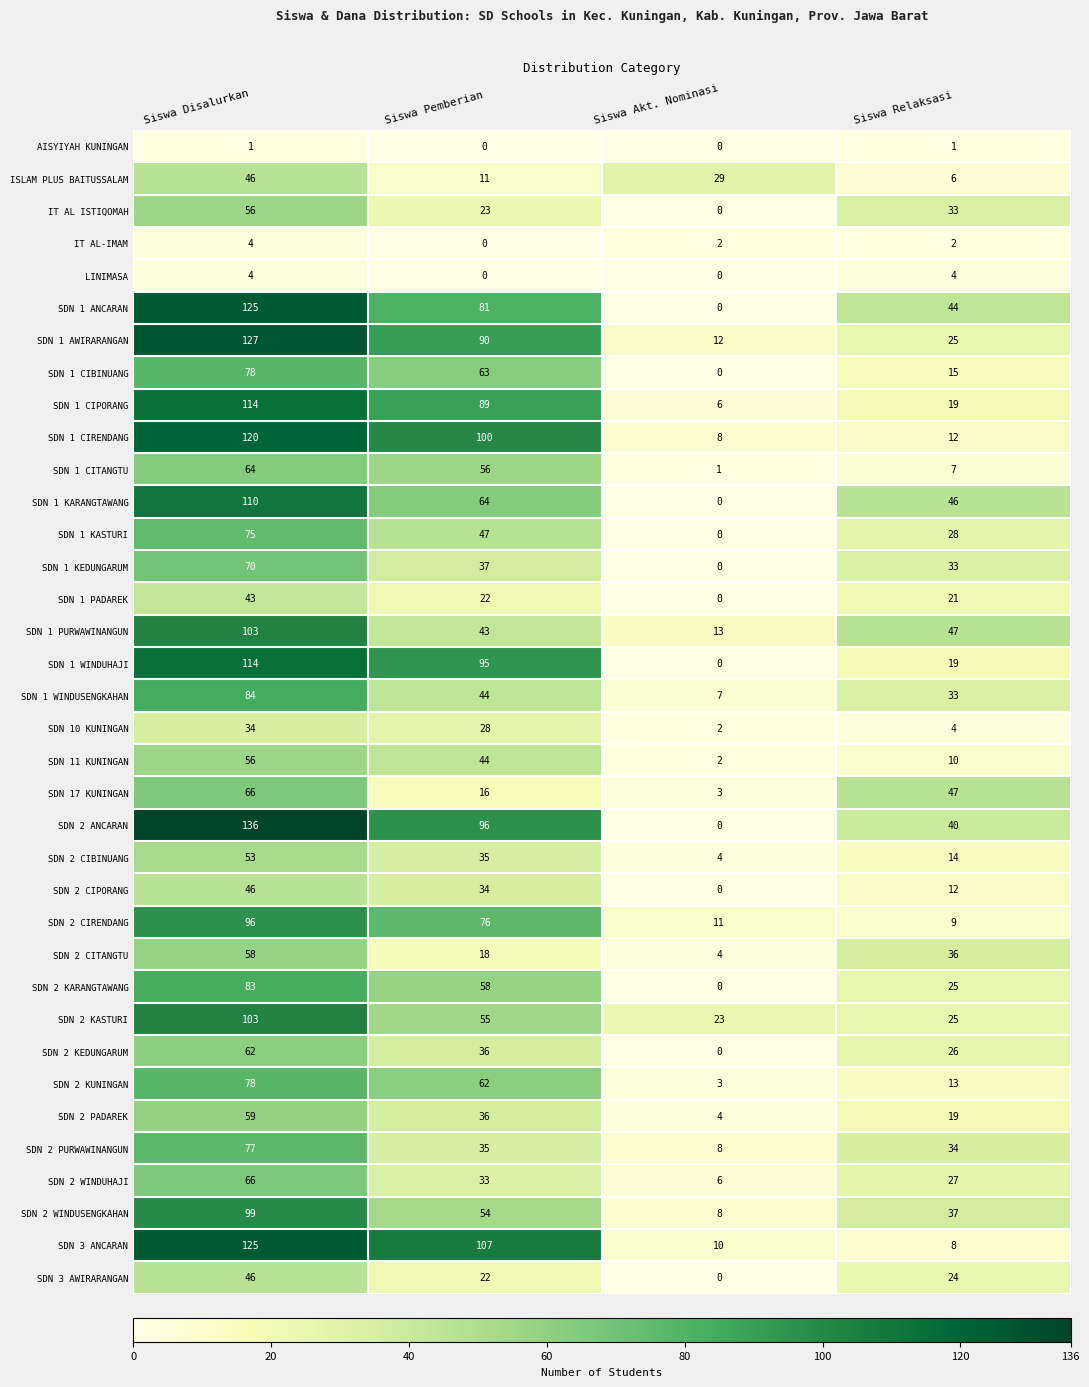

True or false: SDN 2 KARANGTAWANG has a value of 83 at Siswa Disalurkan.

True